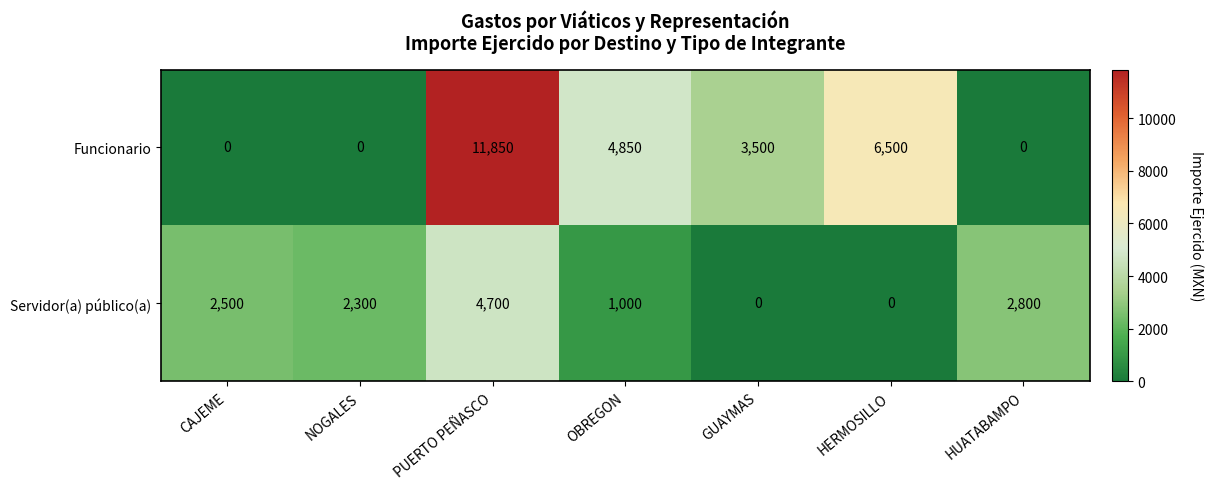

What is the sum of all Servidor(a) público(a) values?

13300